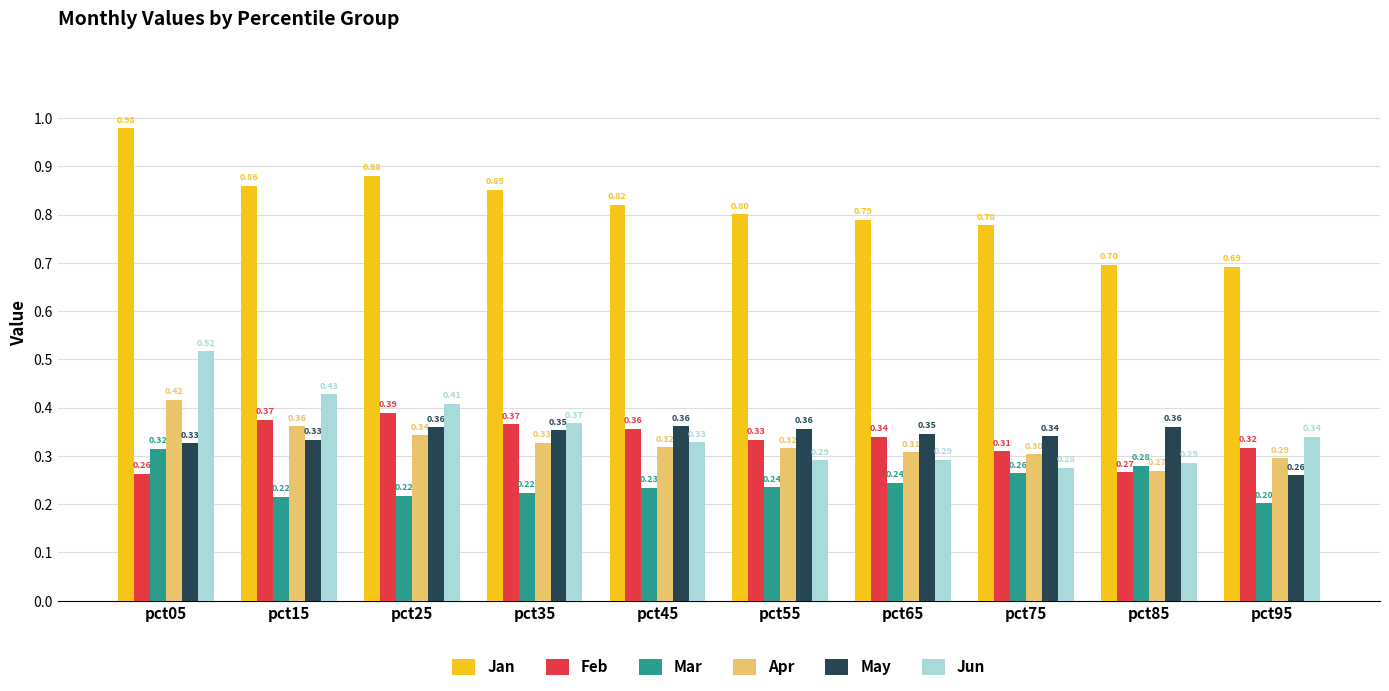

What is the difference between the maximum and minimum values in the Jun series?

0.2